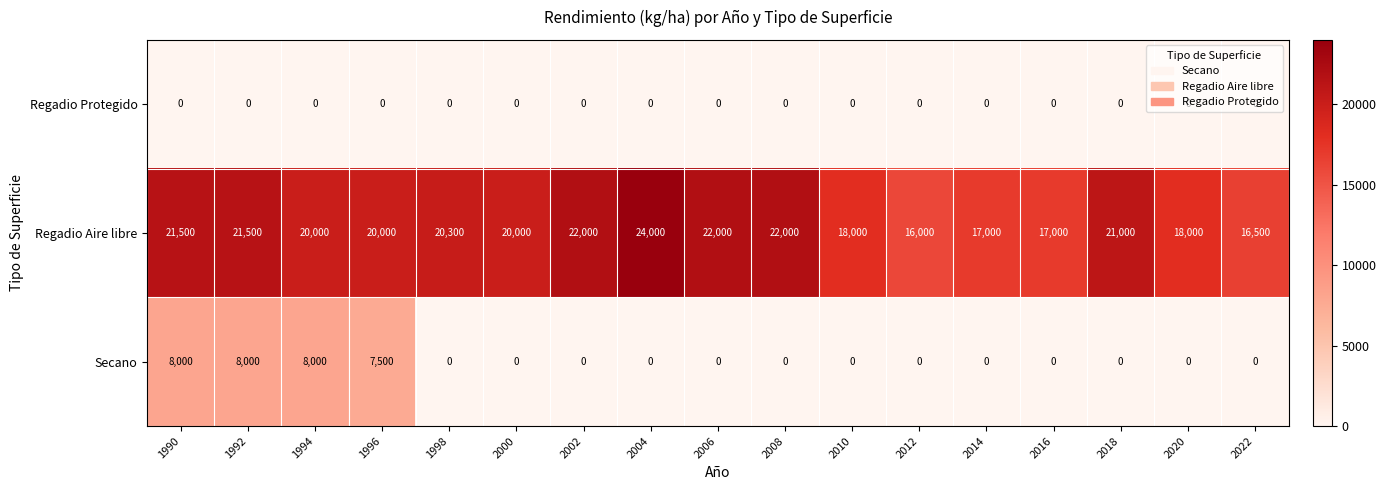

Is it true that Regadio Aire libre equals 24000 at 2004?

True